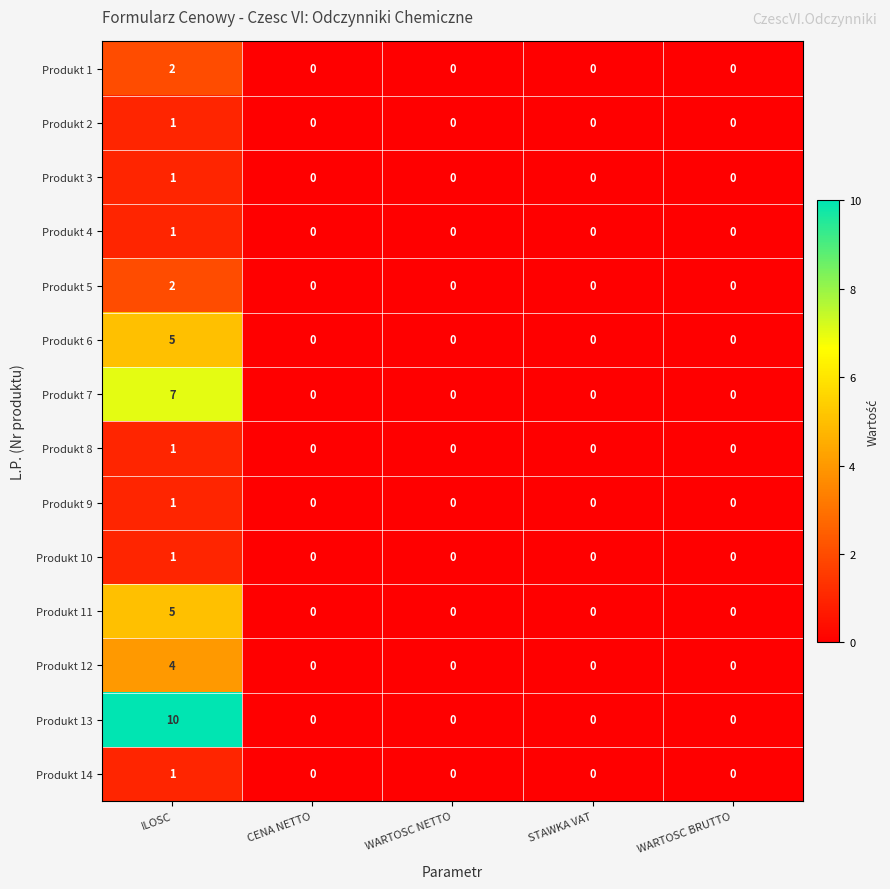

What is the difference between the Produkt 7 values at ILOSC and WARTOSC NETTO?

7